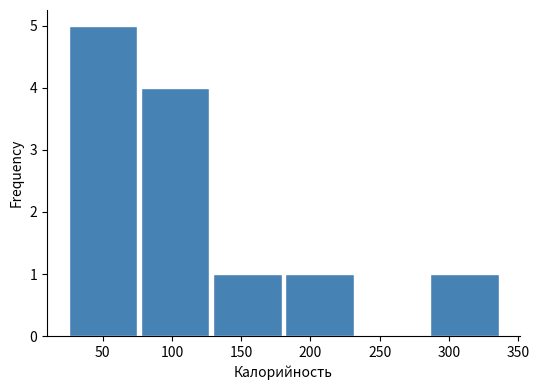

Reading left to right, list every bar in this chart as the range it spans on the x-axis followed by its height. Neither the bar edges nor the heights are printed on the chart, so give them approximately, as read against the axes.

25 to 75: 5
75 to 130: 4
130 to 180: 1
180 to 235: 1
235 to 285: 0
285 to 335: 1